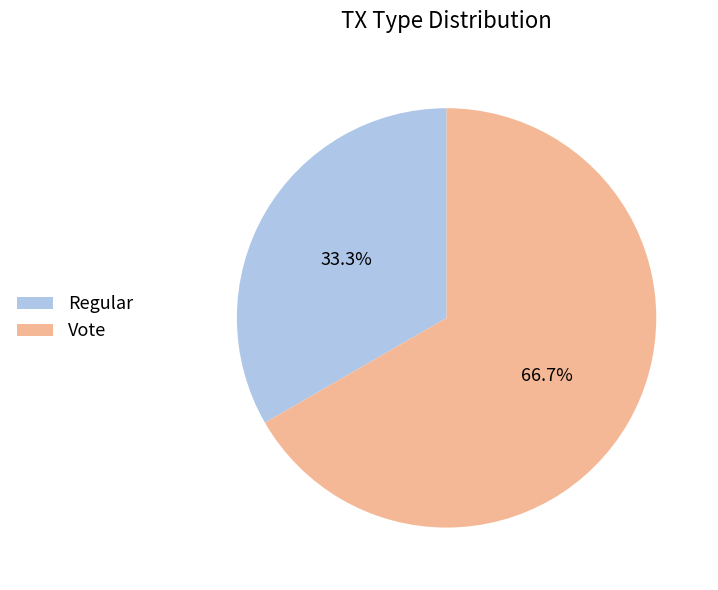

What percentage do Vote and Regular together represent?

100.0%